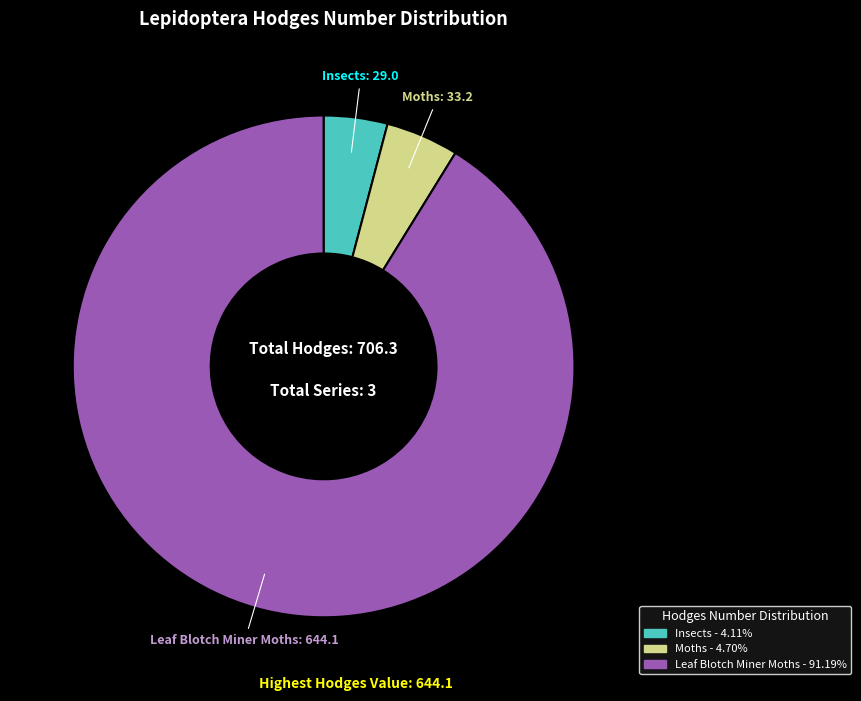

What is the smallest slice in the pie chart?

Insects